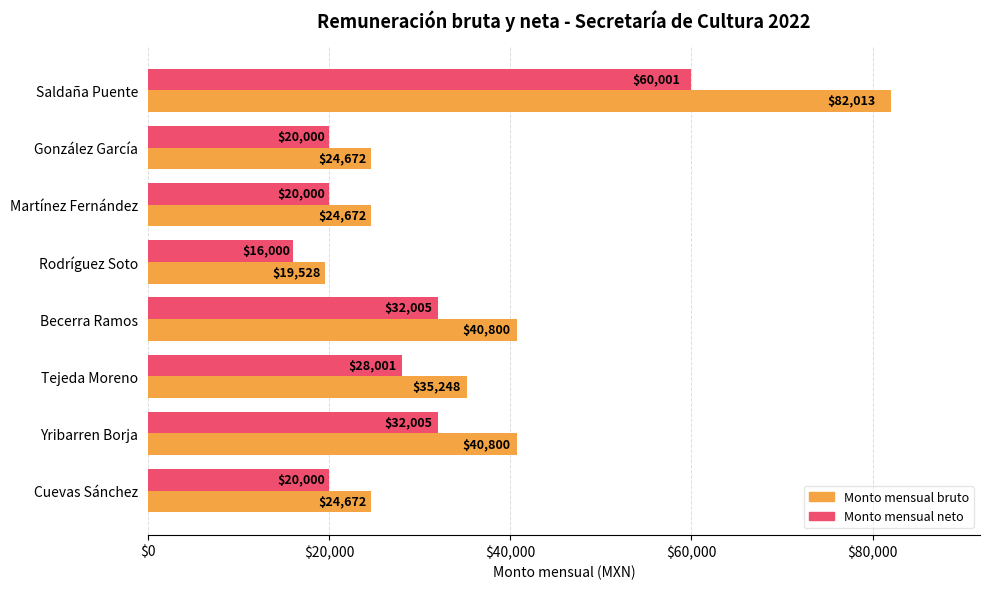

What is the approximate value of Monto mensual neto at Rodríguez Soto?

16000